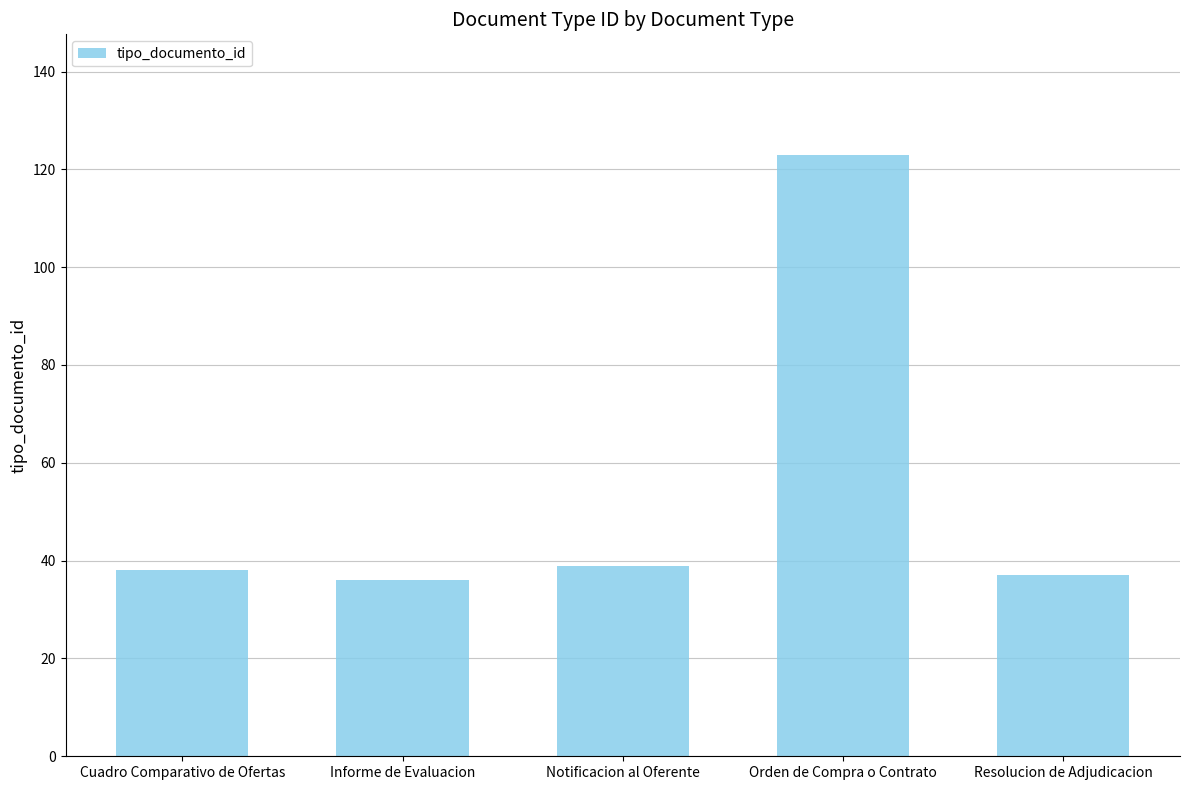

What is the sum of all values?

273